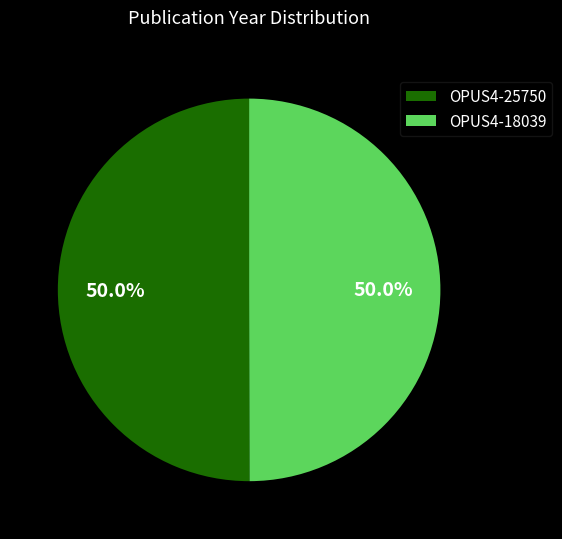

How many slices are in this pie chart?

2